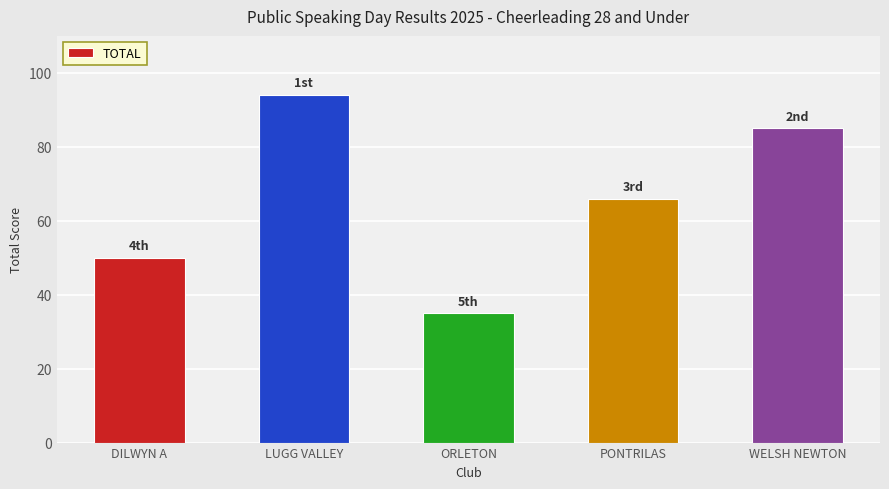

What value does the data have at LUGG VALLEY, to the nearest 5?

95